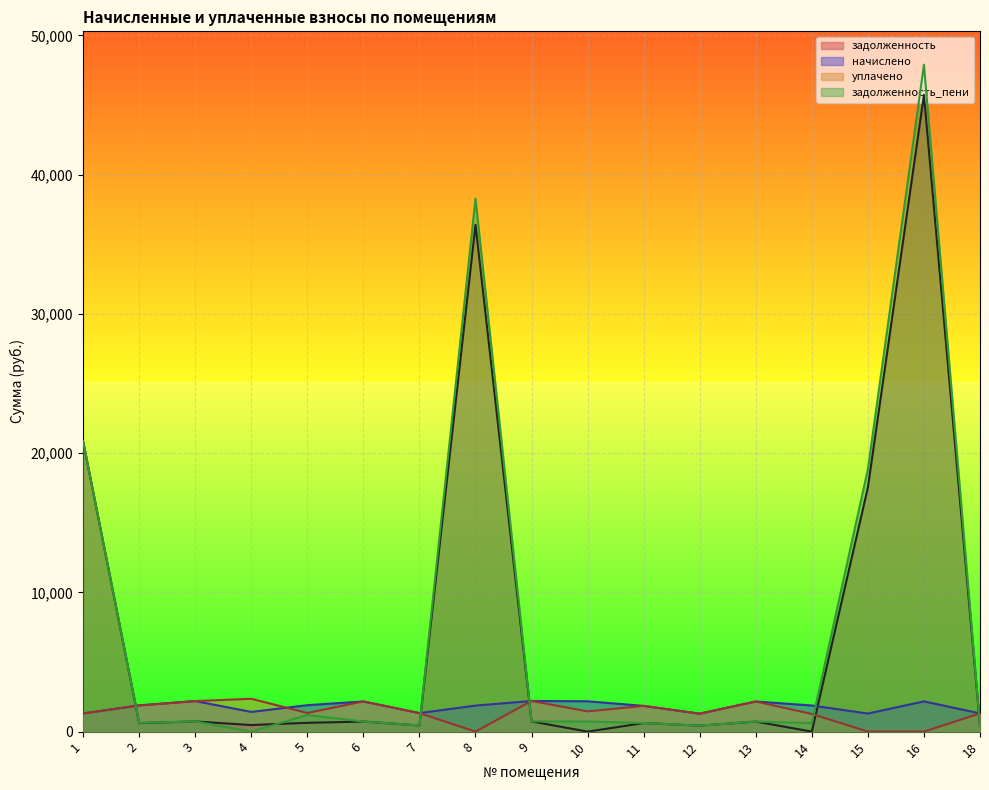

Count the number of data series in this chart.

4